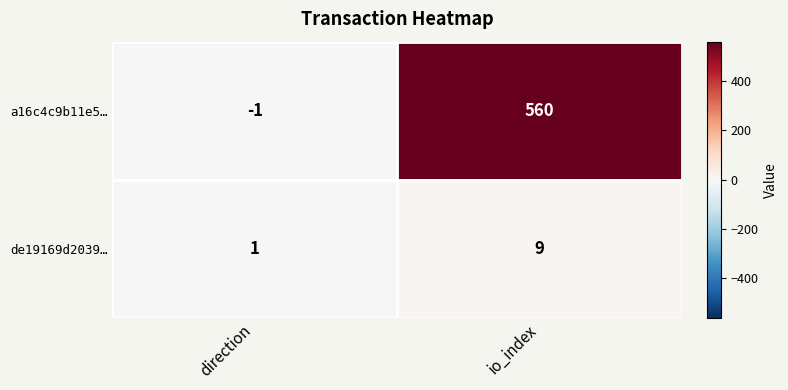

Which series has the widest spread of values?

a16c4c9b11e5…